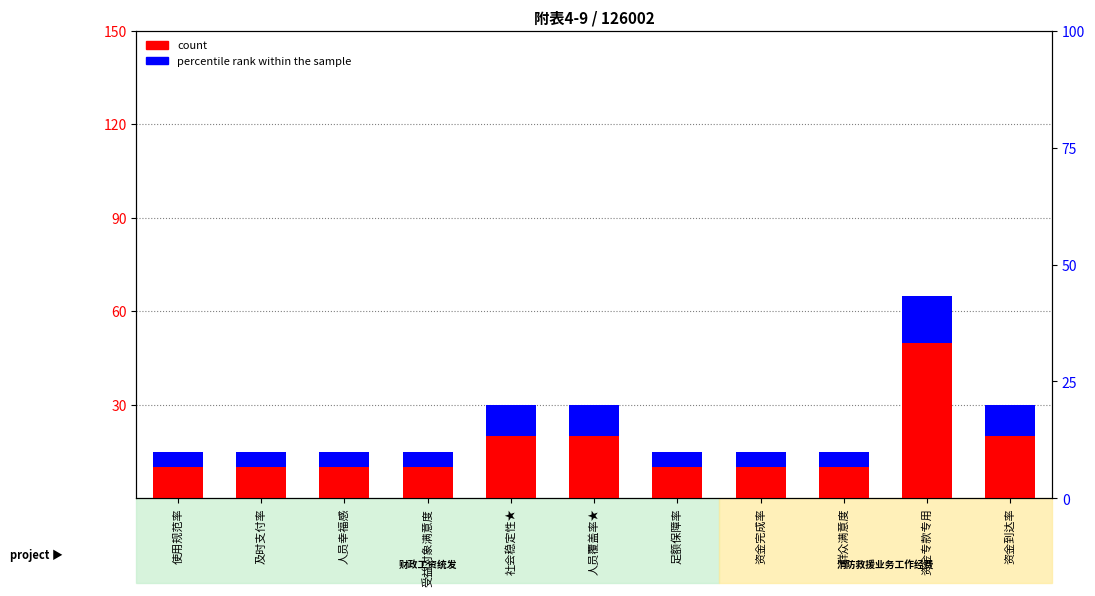

How many bars are there in total?

22